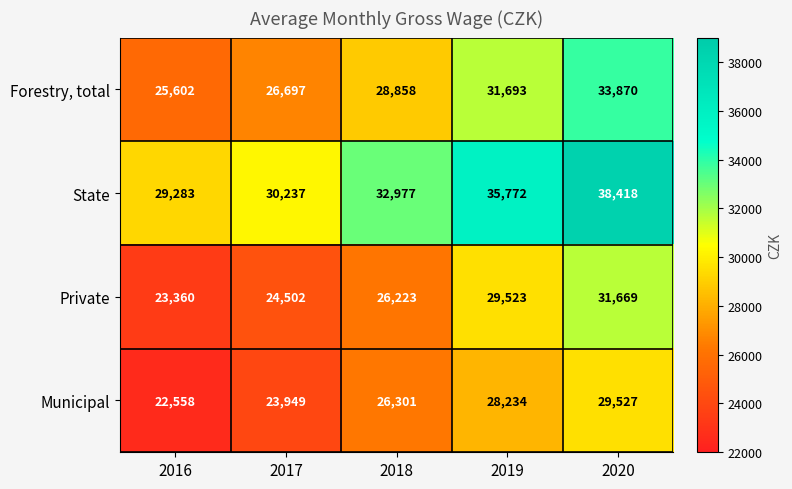

What is the difference between the State values at 2017 and 2018?

2740